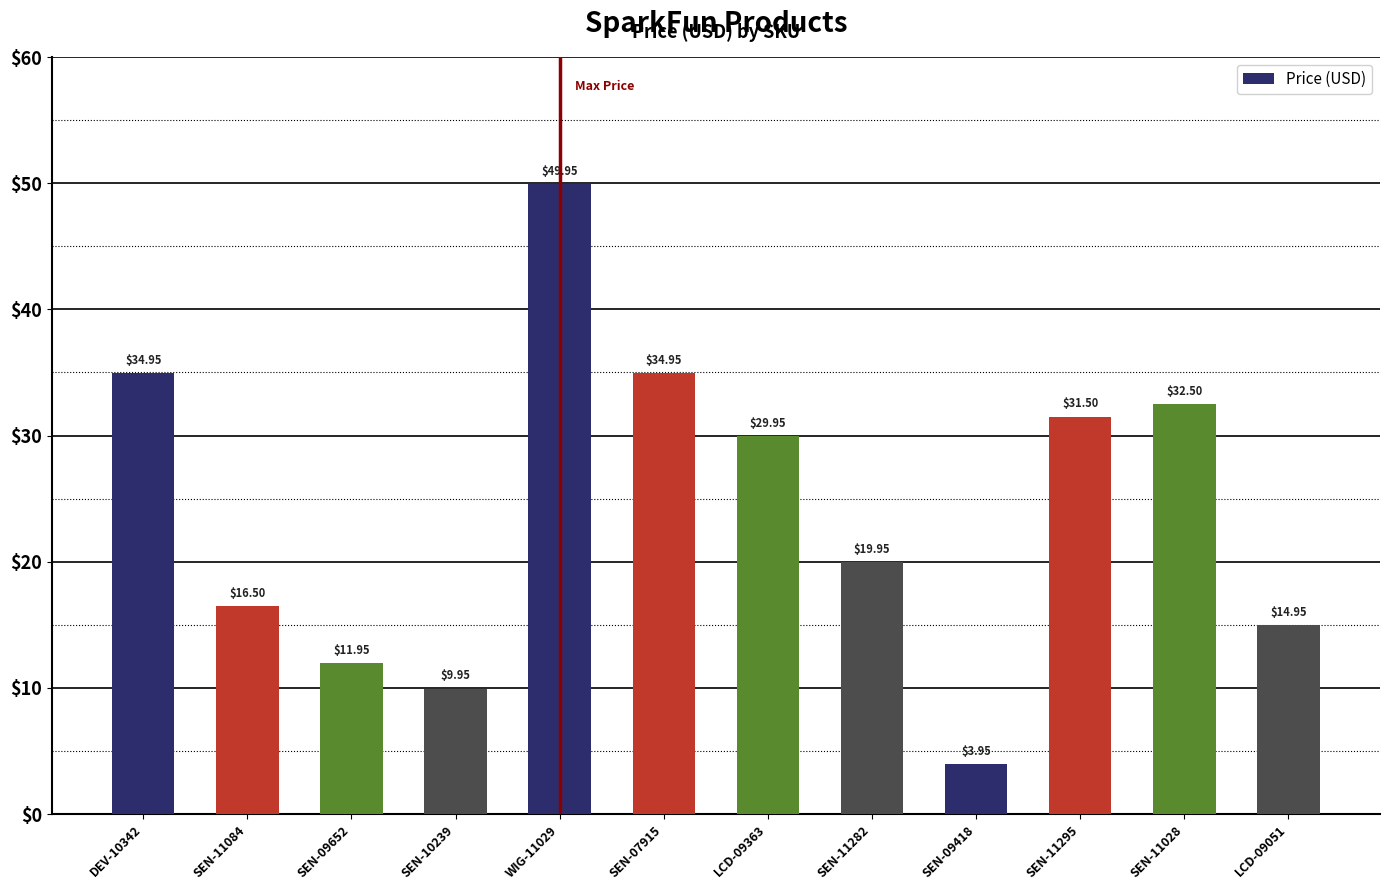

What is the ratio of the value at SEN-11282 to the value at SEN-09652?

1.7